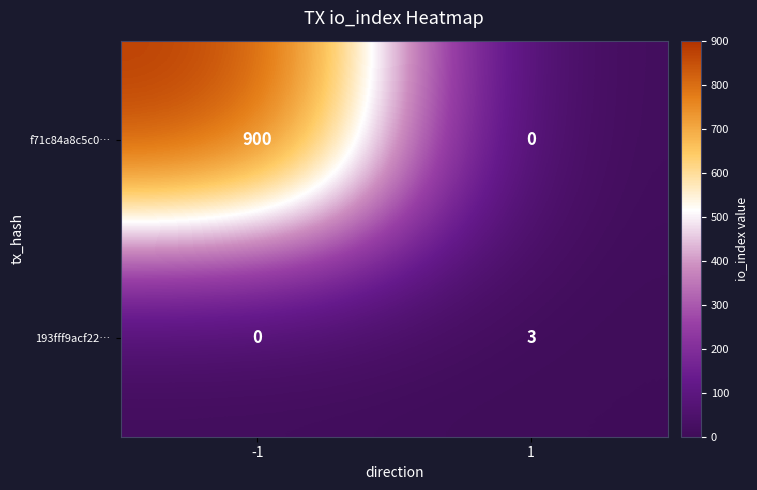

What is the maximum value for 193fff9acf22…?

3